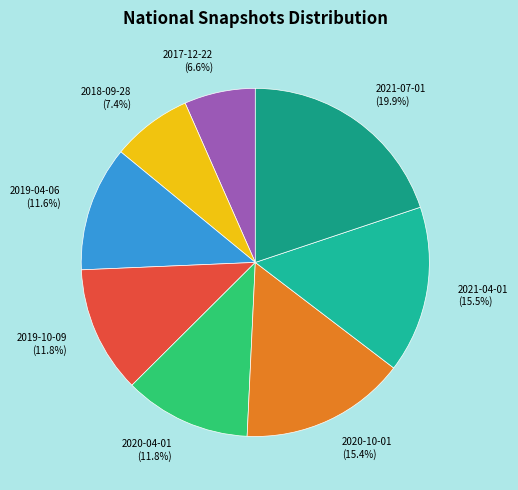

Is there a majority slice in this chart?

No